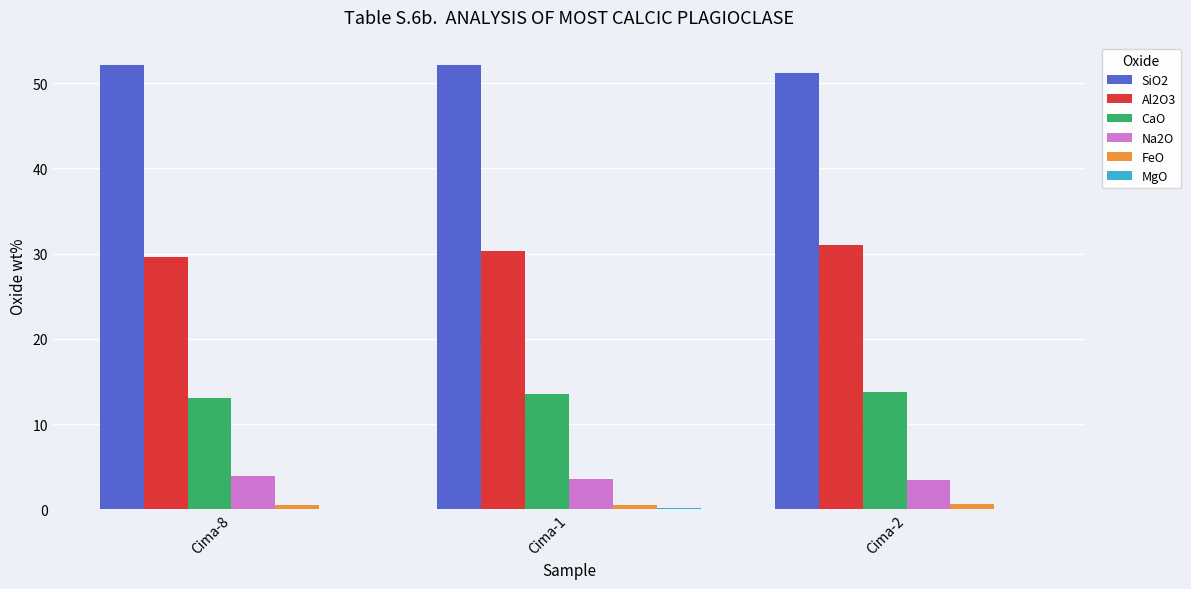

True or false: Na2O has a value of 3.5 at Cima-2.

True